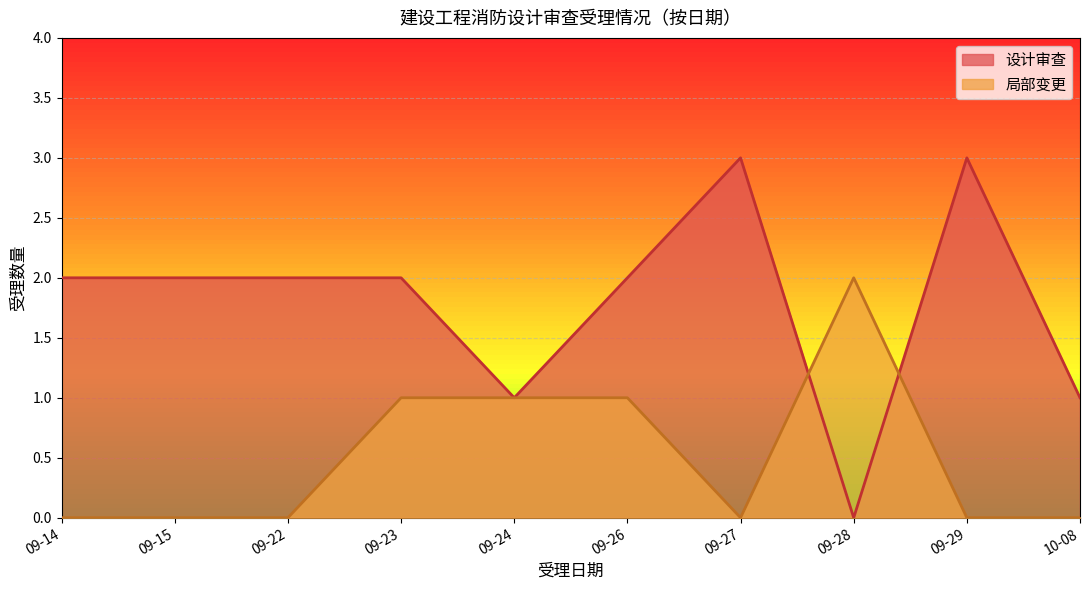

At which category does 设计审查 reach its first local peak?

09-14